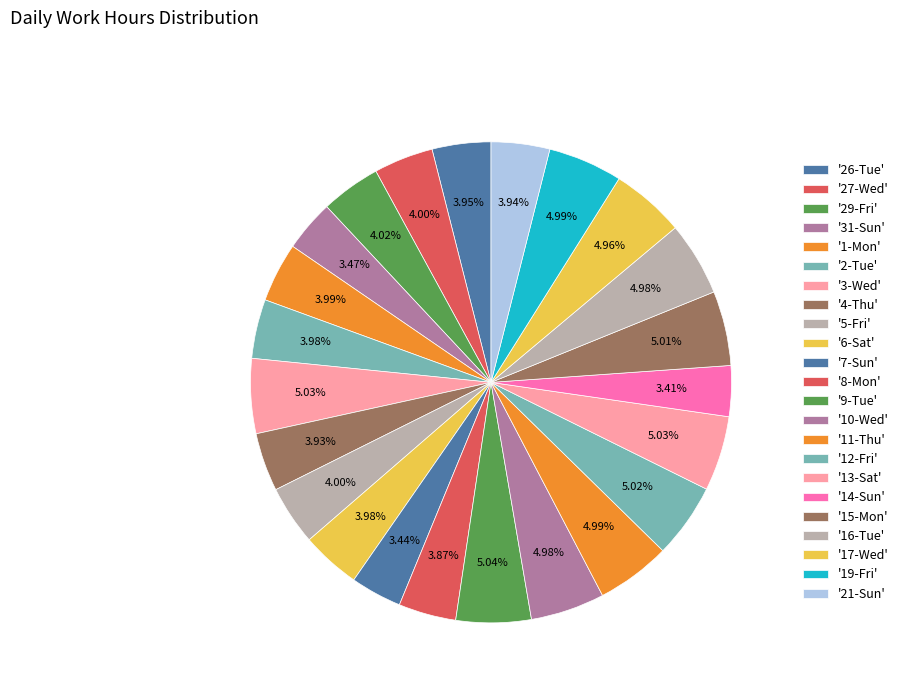

Is there a majority slice in this chart?

No